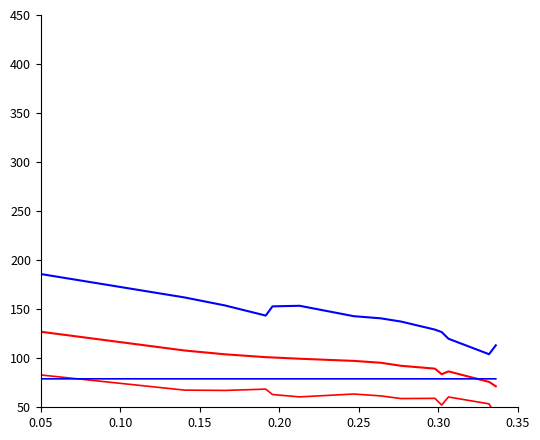

Count the number of categories in the chart.

15